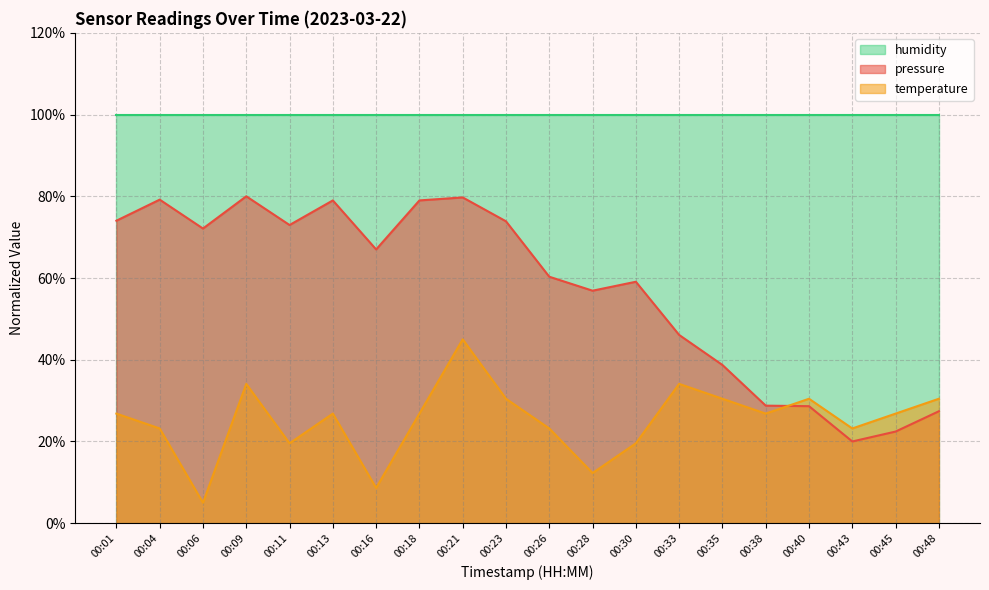

At which label does pressure first exceed 66?

00:01